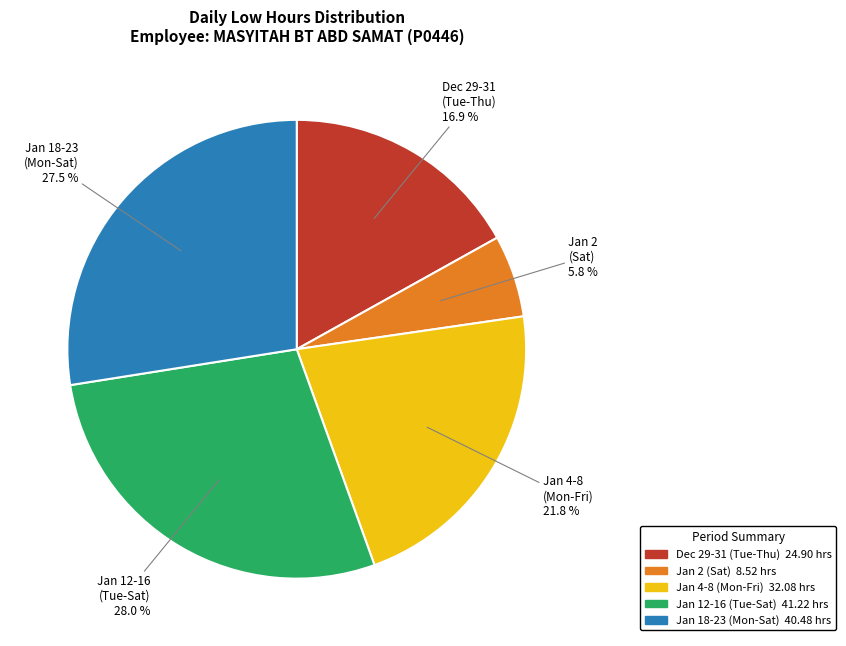

Is there a majority slice in this chart?

No